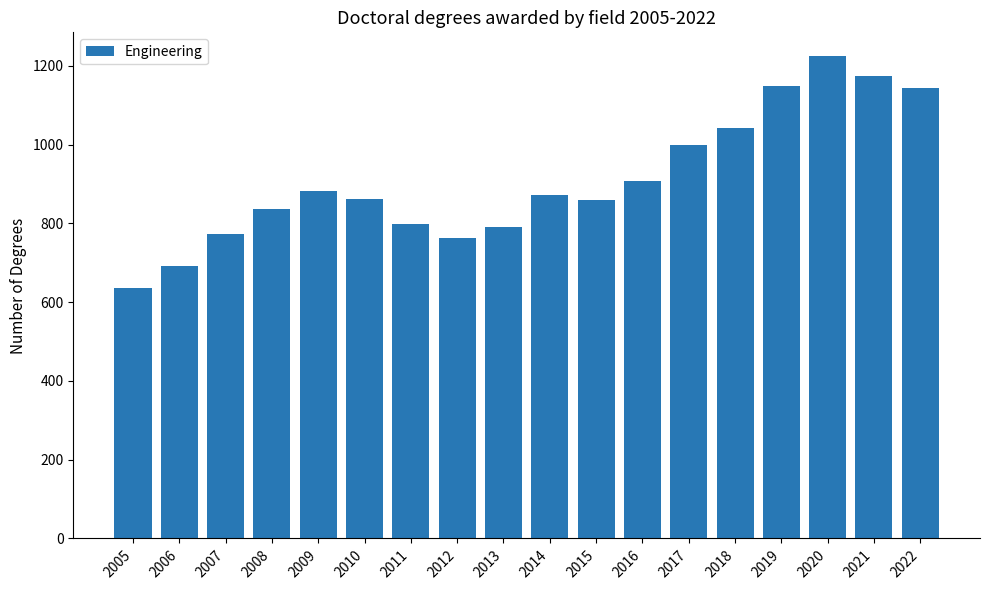

Read the value at 2013, to the nearest 100.

800